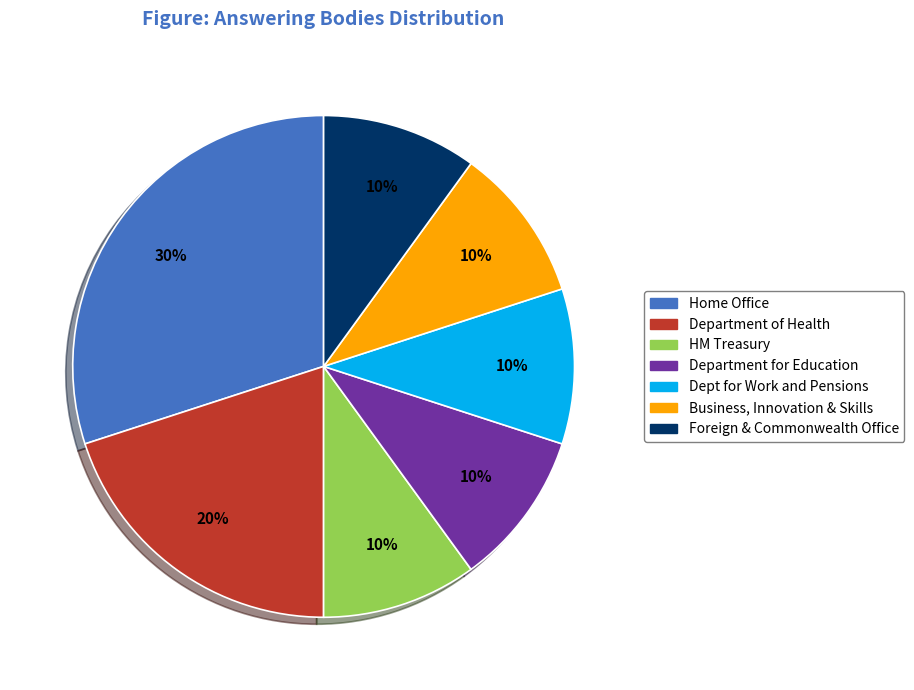

To the nearest percent, what is the difference between the largest and smallest slice percentages?

20%